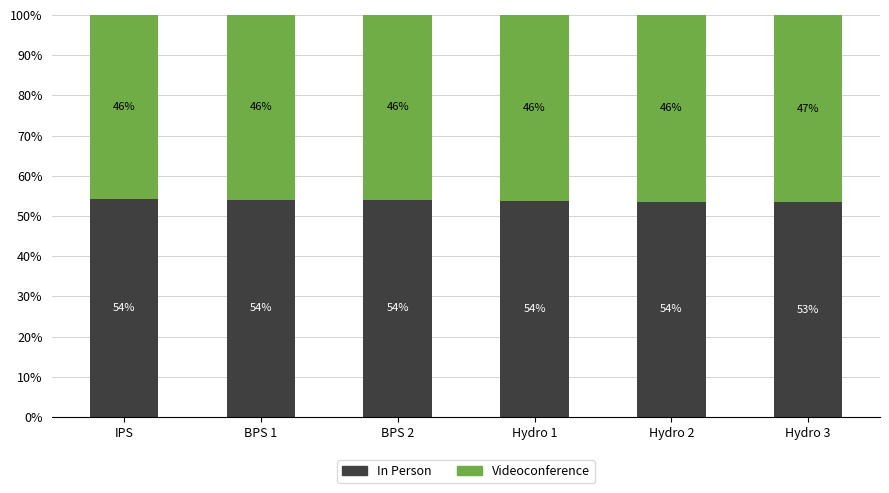

What is the total value across all series at BPS 1?

100.0